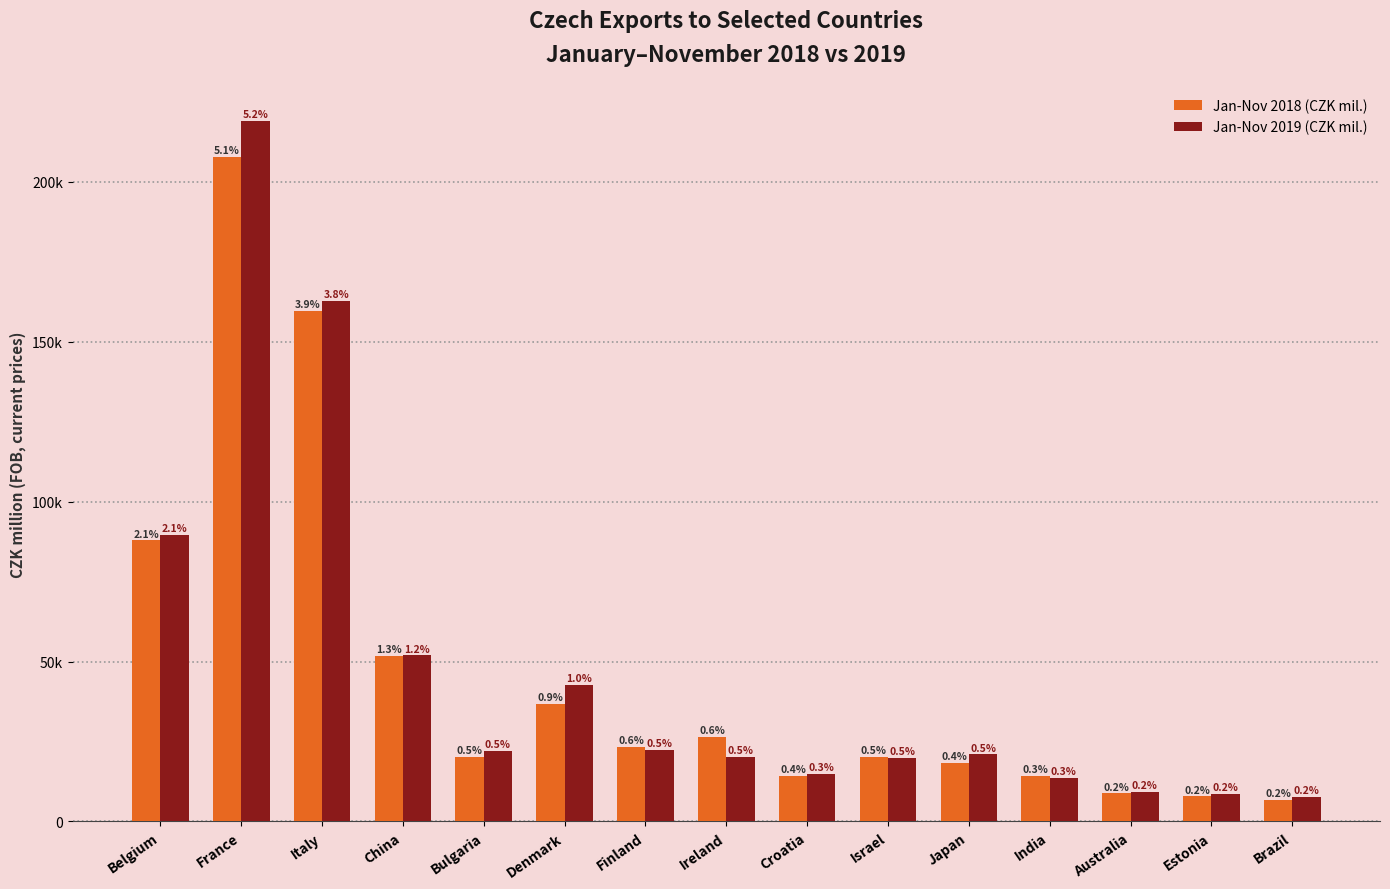

Are the bars horizontal?

No